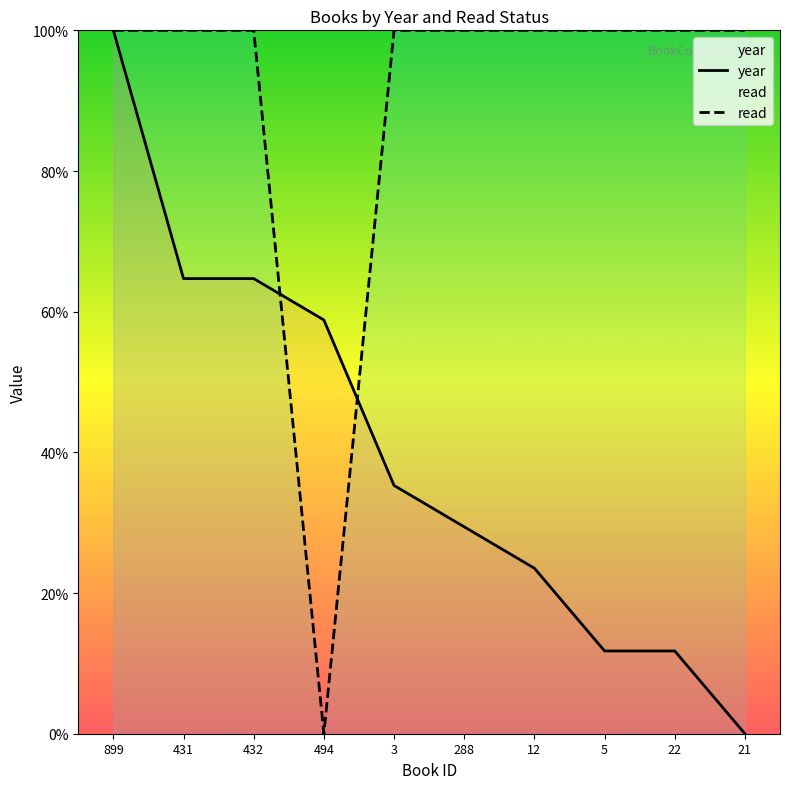

Reading left to right, what are all the values shown in this chart?

year: 100.0	64.7	64.7	58.8	35.3	29.4	23.5	11.8	11.8	0.0
read: 100.0	100.0	100.0	0.0	100.0	100.0	100.0	100.0	100.0	100.0